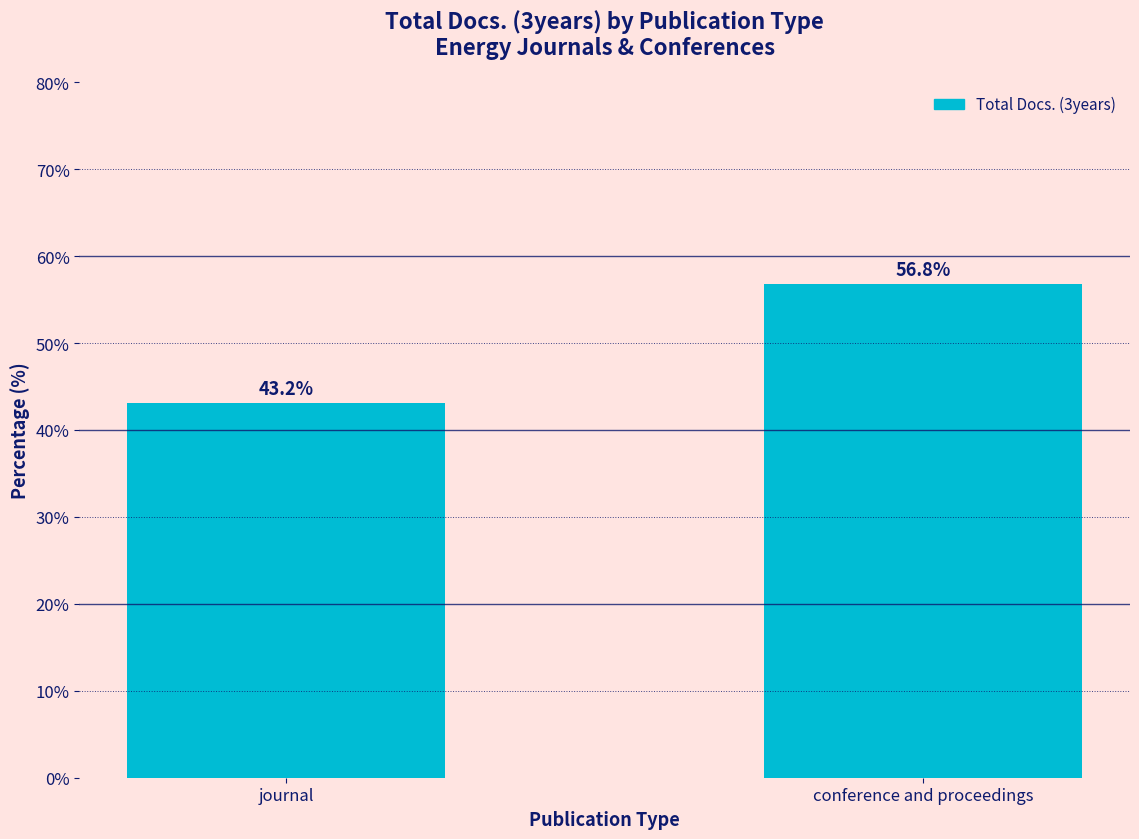

The value at conference and proceedings is 13.3. True or false?

False